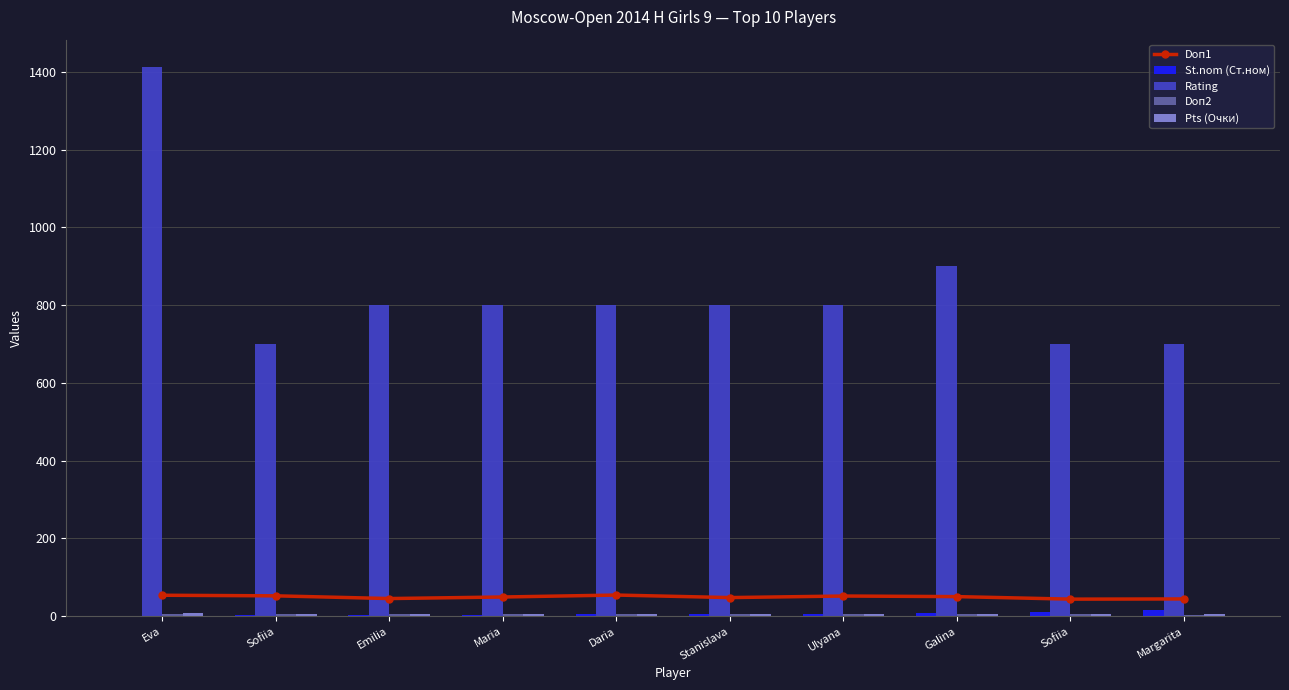

Count the Rating values in the range 700 to 800.

8